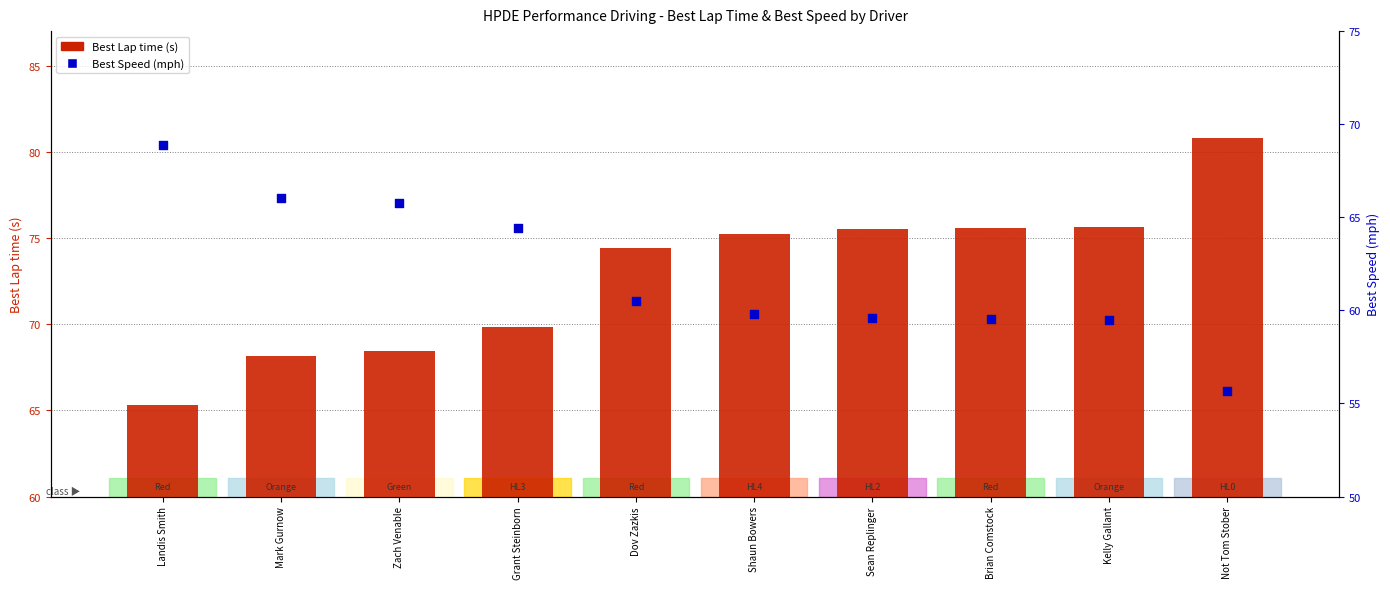

Which series contains the lowest Y value?

Best Speed (mph)